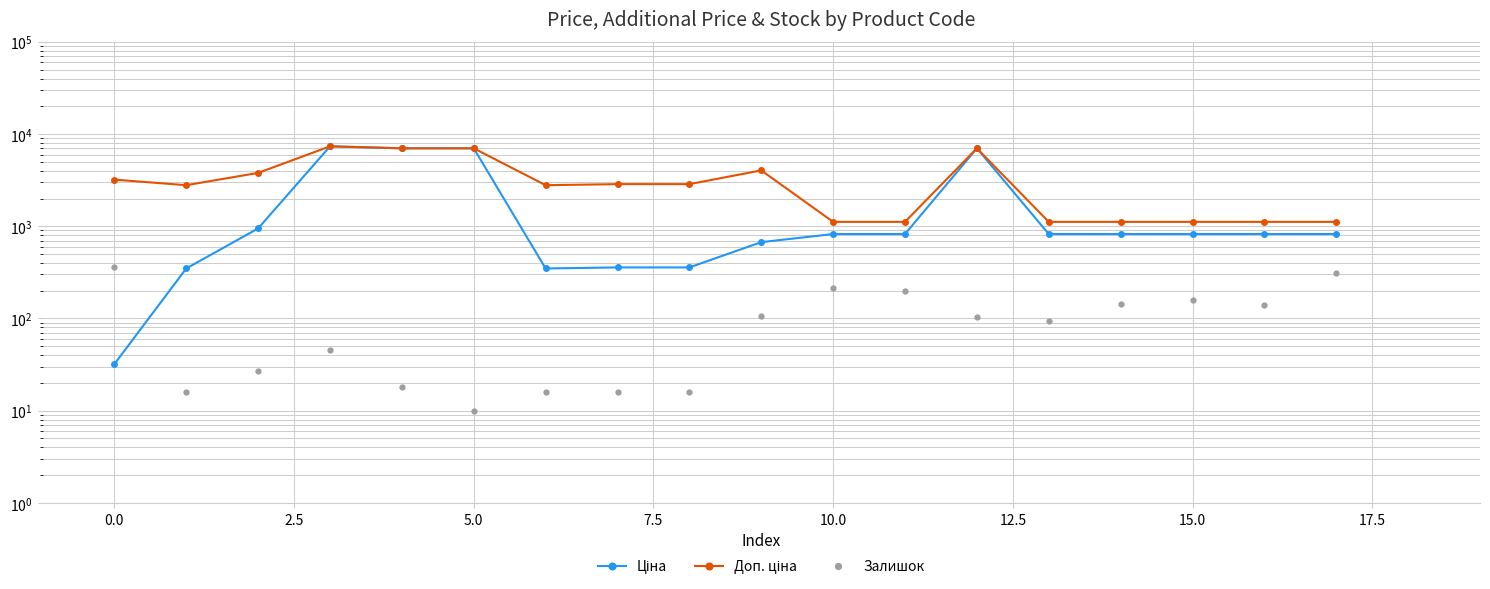

How many data points does each series have?

18